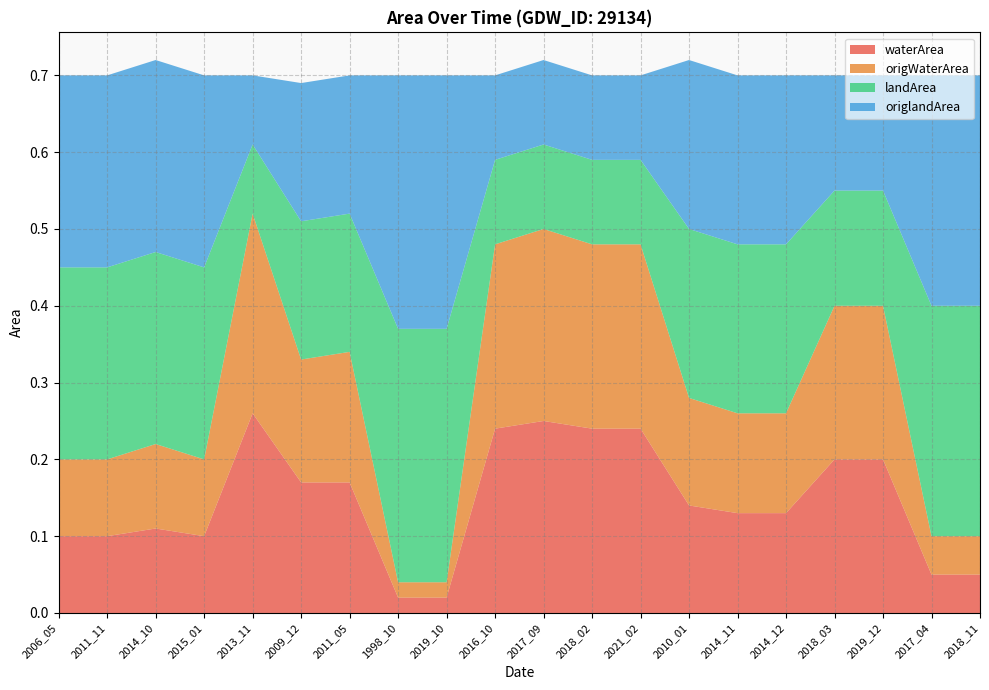

Reading left to right, what are all the values shown in this chart?

waterArea: 0.1	0.1	0.1	0.1	0.3	0.2	0.2	0.0	0.0	0.2	0.2	0.2	0.2	0.1	0.1	0.1	0.2	0.2	0.1	0.1
origWaterArea: 0.1	0.1	0.1	0.1	0.3	0.2	0.2	0.0	0.0	0.2	0.2	0.2	0.2	0.1	0.1	0.1	0.2	0.2	0.1	0.1
landArea: 0.2	0.2	0.2	0.2	0.1	0.2	0.2	0.3	0.3	0.1	0.1	0.1	0.1	0.2	0.2	0.2	0.1	0.1	0.3	0.3
origlandArea: 0.2	0.2	0.2	0.2	0.1	0.2	0.2	0.3	0.3	0.1	0.1	0.1	0.1	0.2	0.2	0.2	0.1	0.1	0.3	0.3